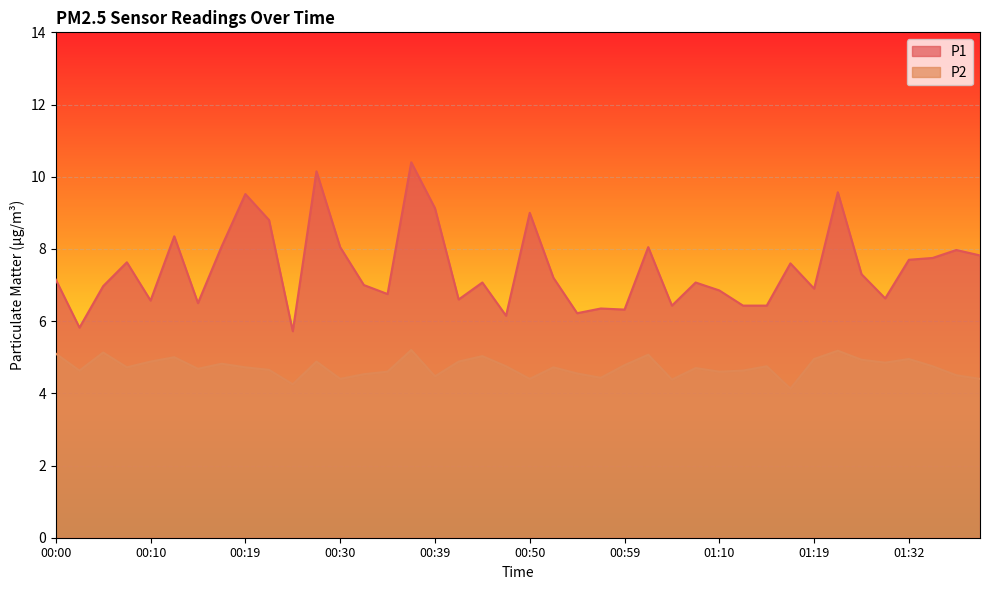

Reading left to right, list all the values displayed in this chart.

P1: 7.2	5.8	7.0	7.6	6.6	8.3	6.5	8.1	9.5	8.8	5.7	10.2	8.1	7.0	6.8	10.4	9.1	6.6	7.1	6.2	9.0	7.2	6.2	6.3	6.3	8.1	6.4	7.1	6.8	6.4	6.4	7.6	6.9	9.6	7.3	6.6	7.7	7.8	8.0	7.8
P2: 5.1	4.6	5.1	4.7	4.9	5.0	4.7	4.8	4.7	4.7	4.2	4.9	4.4	4.5	4.6	5.2	4.5	4.9	5.0	4.8	4.4	4.7	4.5	4.4	4.8	5.1	4.4	4.7	4.6	4.6	4.8	4.1	5.0	5.2	4.9	4.8	5.0	4.8	4.5	4.4